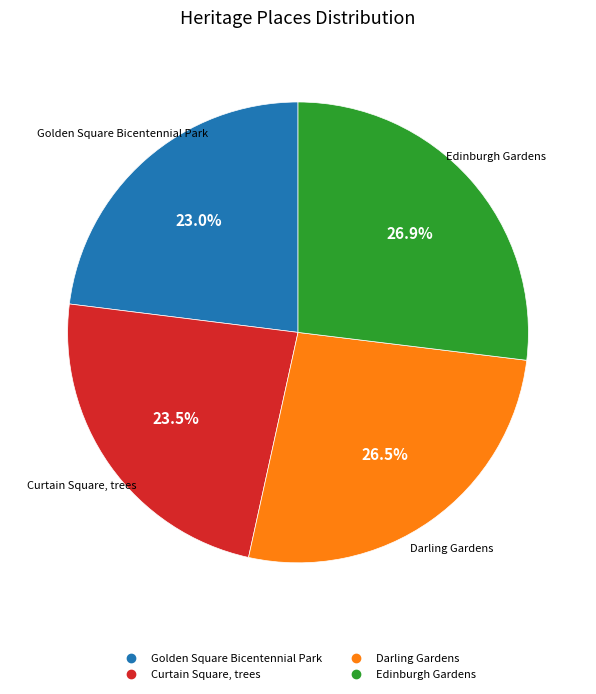

Count the number of slices in the pie.

4